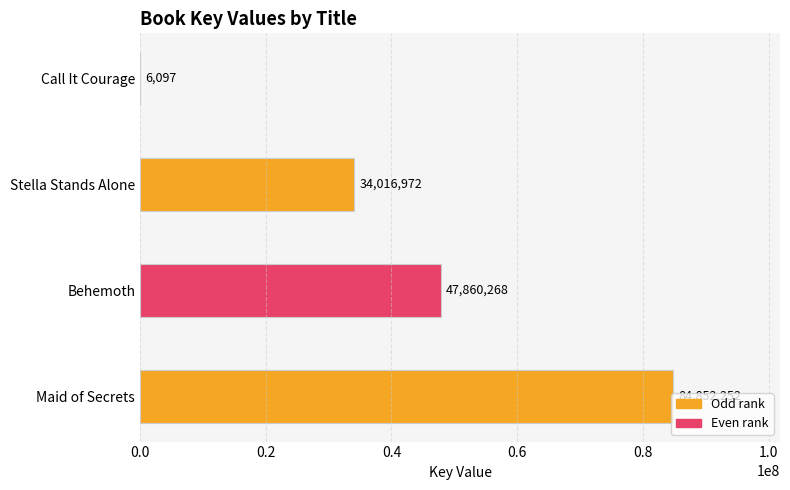

How many series are shown in this chart?

1